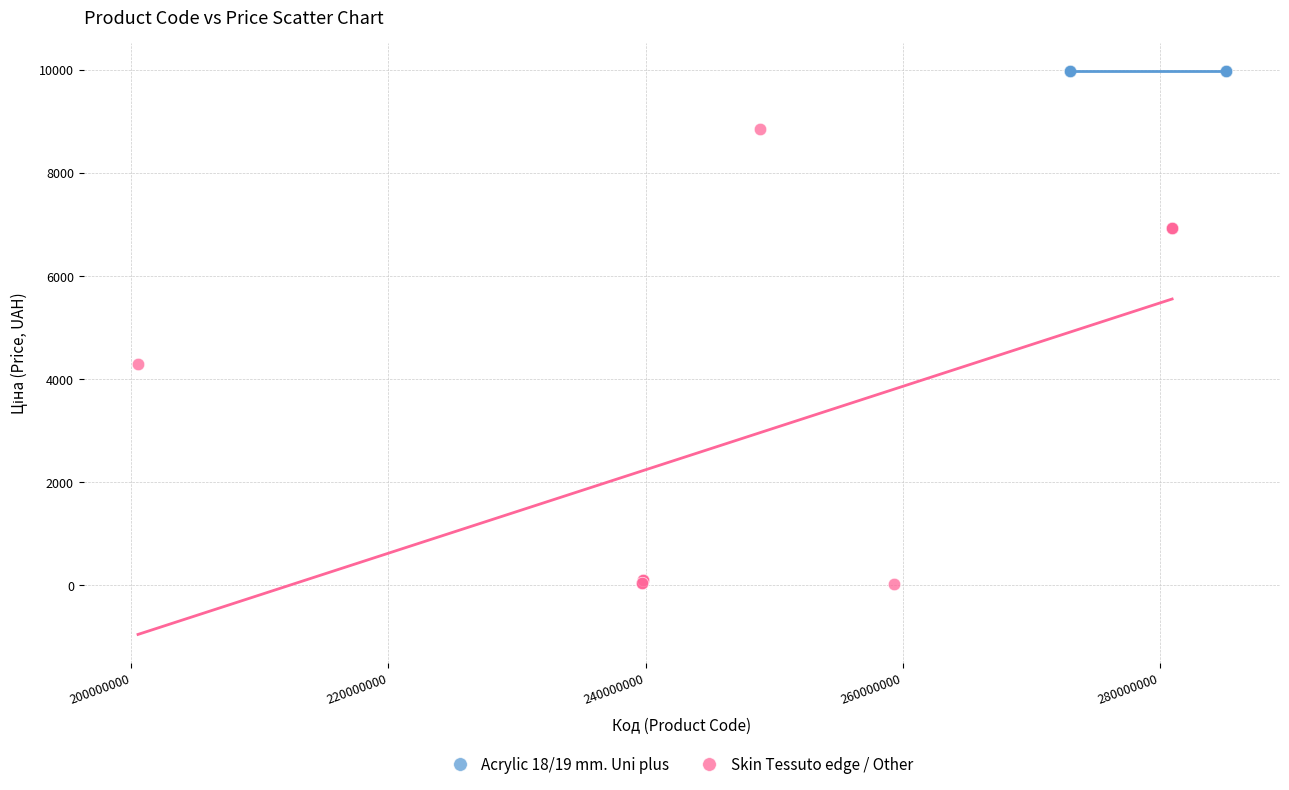

Which series contains the highest Y value?

Acrylic 18/19 mm. Uni plus